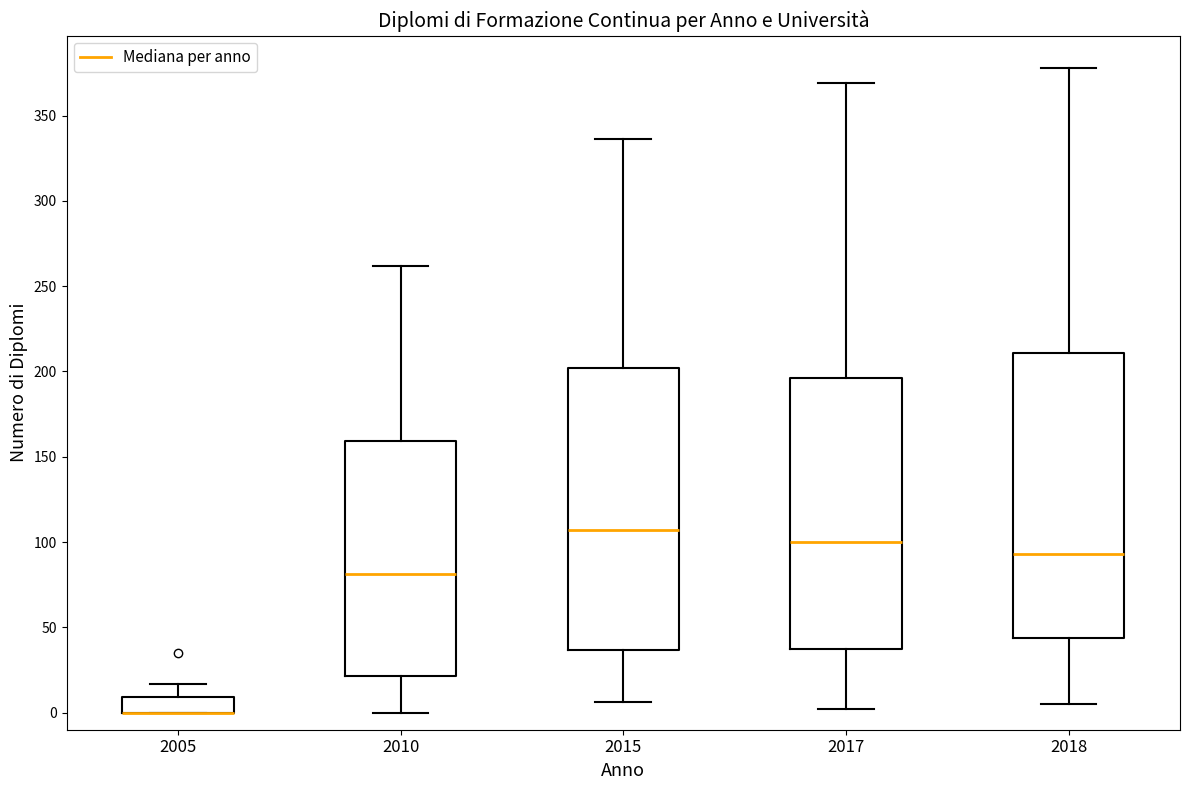

Where is the upper edge of the box at x = 2005 on the y-axis? The values are not printed on the chart, so give them approximately, as read against the axis.

10